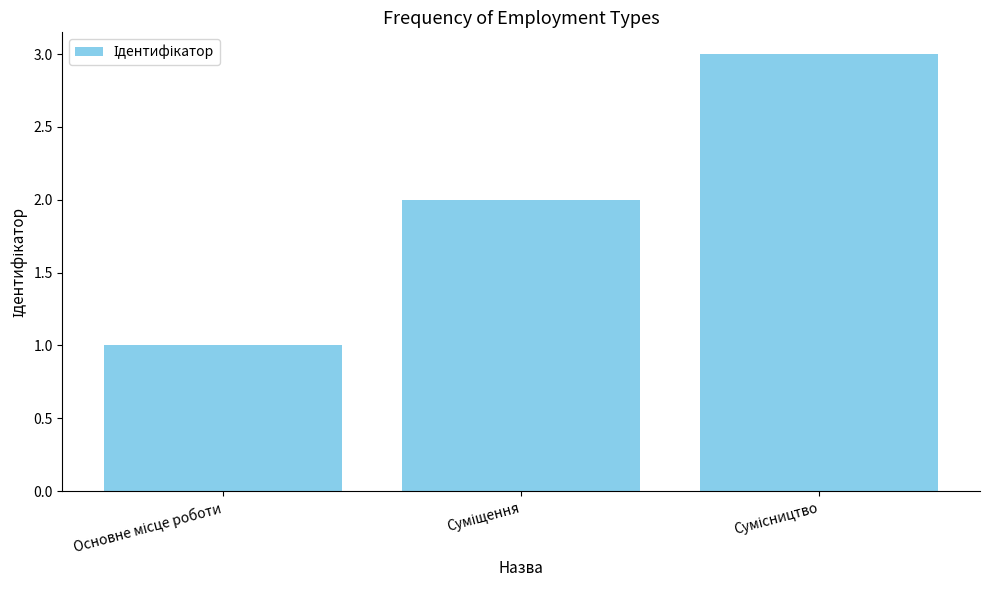

How many data points are less than 2?

1